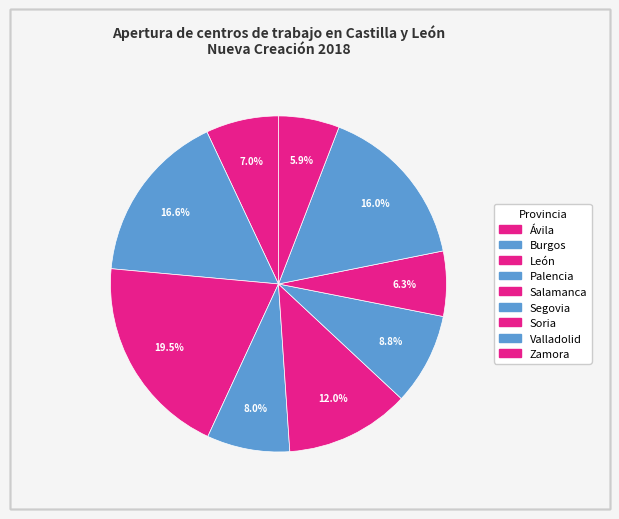

Does any single category account for the majority?

No